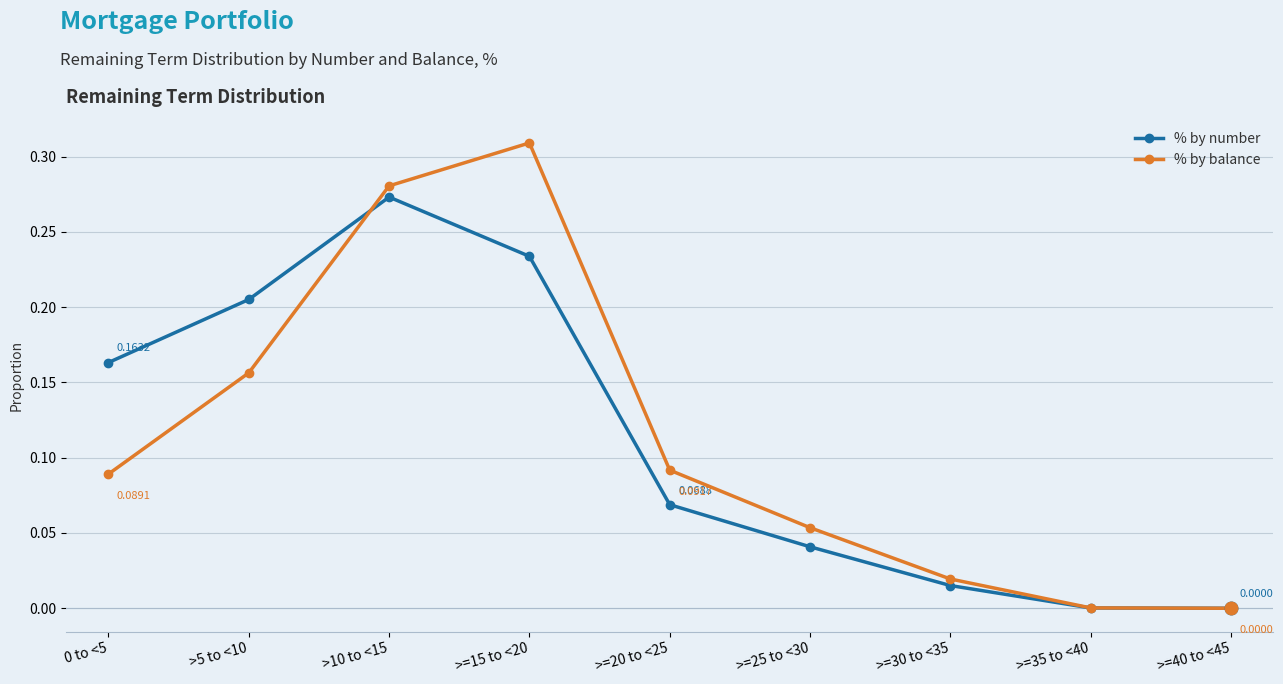

What are all the series names shown in the legend?

% by number, % by balance